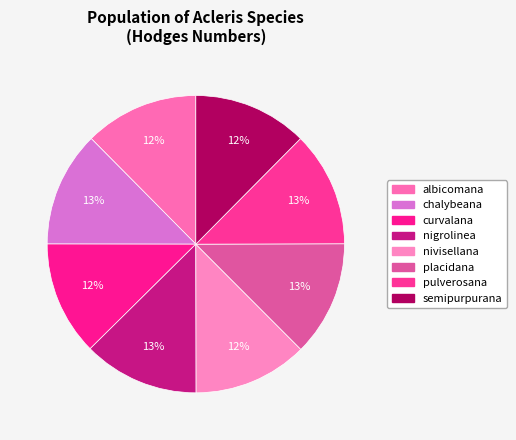

The placidana slice represents 7% of the pie. True or false?

False